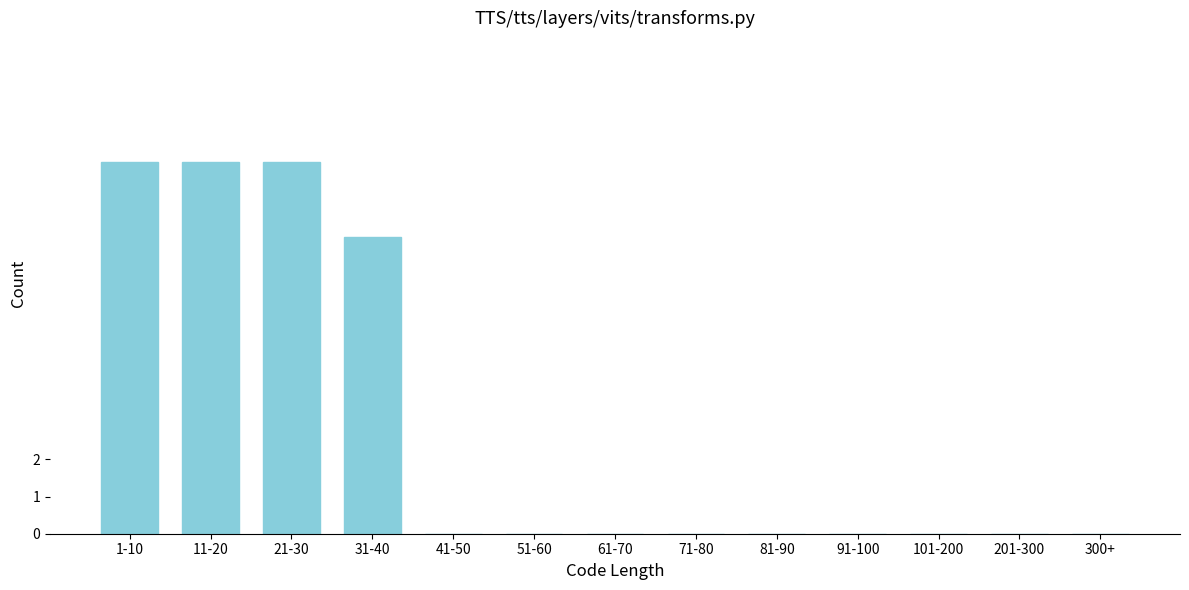

Reading left to right, list all the values displayed in this chart.

1-10=10	11-20=10	21-30=10	31-40=8	41-50=0	51-60=0	61-70=0	71-80=0	81-90=0	91-100=0	101-200=0	201-300=0	300+=0